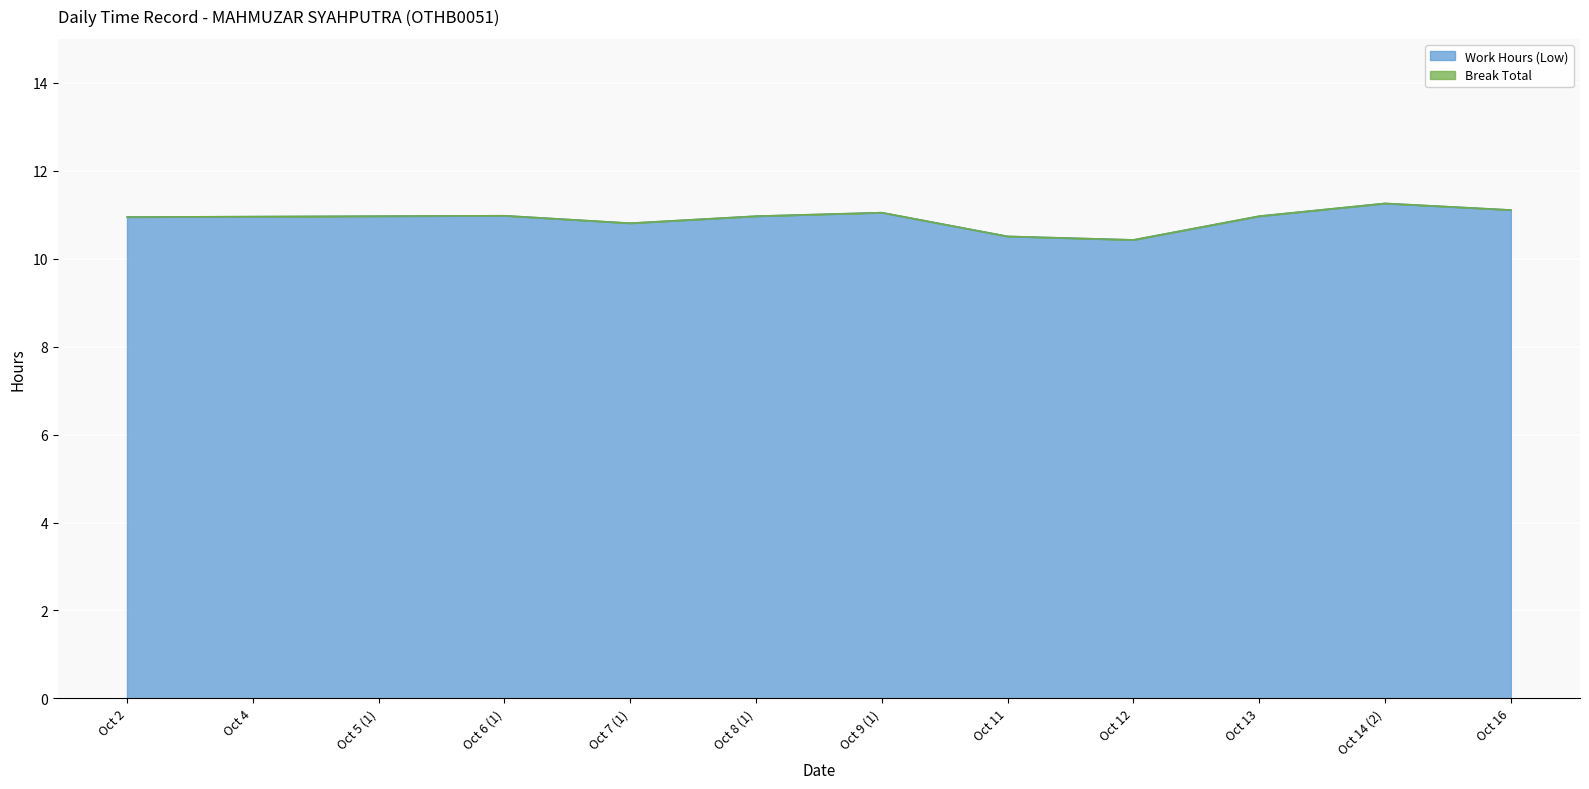

Rank the categories by value from lowest to highest.

Oct 12, Oct 11, Oct 7 (1), Oct 2, Oct 4, Oct 5 (1), Oct 8 (1), Oct 13, Oct 6 (1), Oct 9 (1), Oct 16, Oct 14 (2)